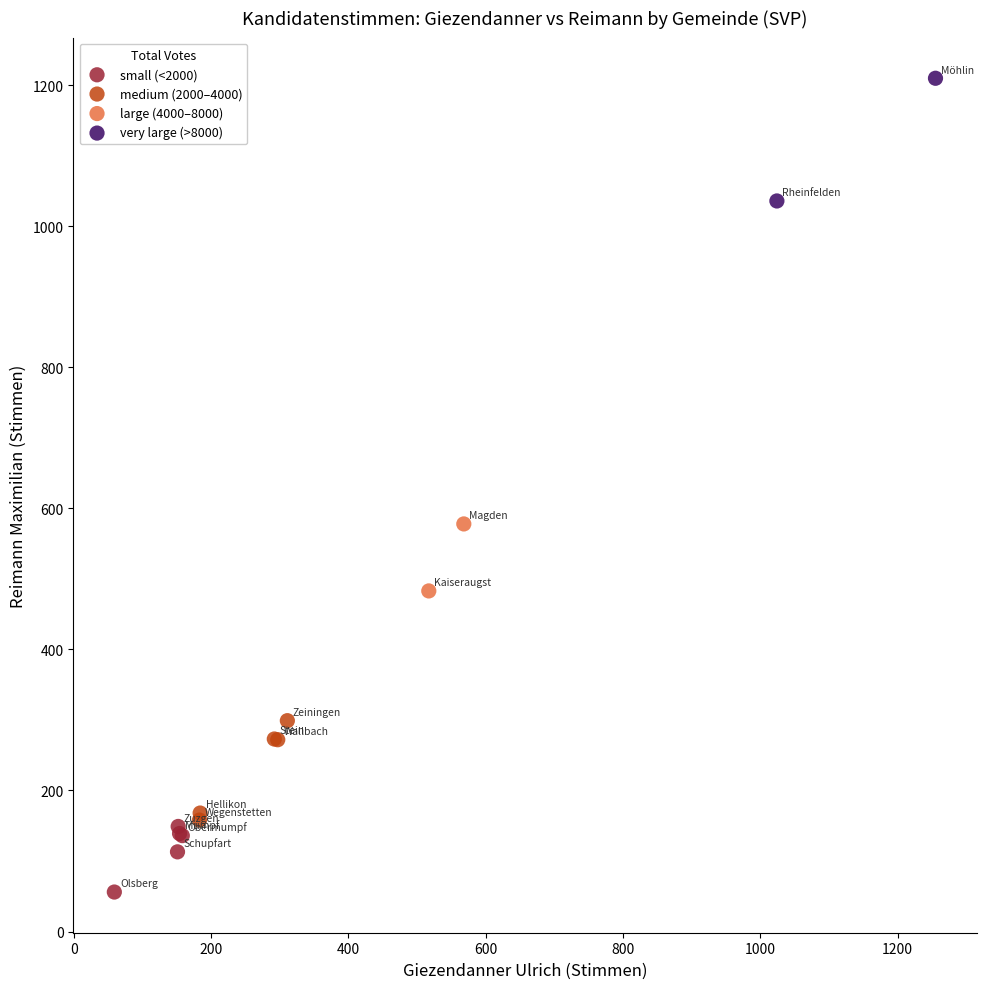

Which series has the largest Y range (max minus min)?

very large (>8000)